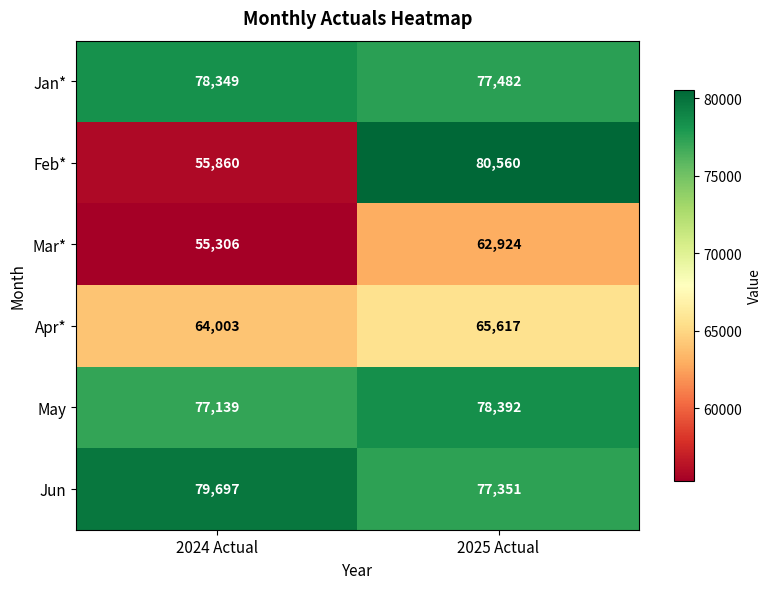

Which series has the largest range (max minus min)?

Feb*